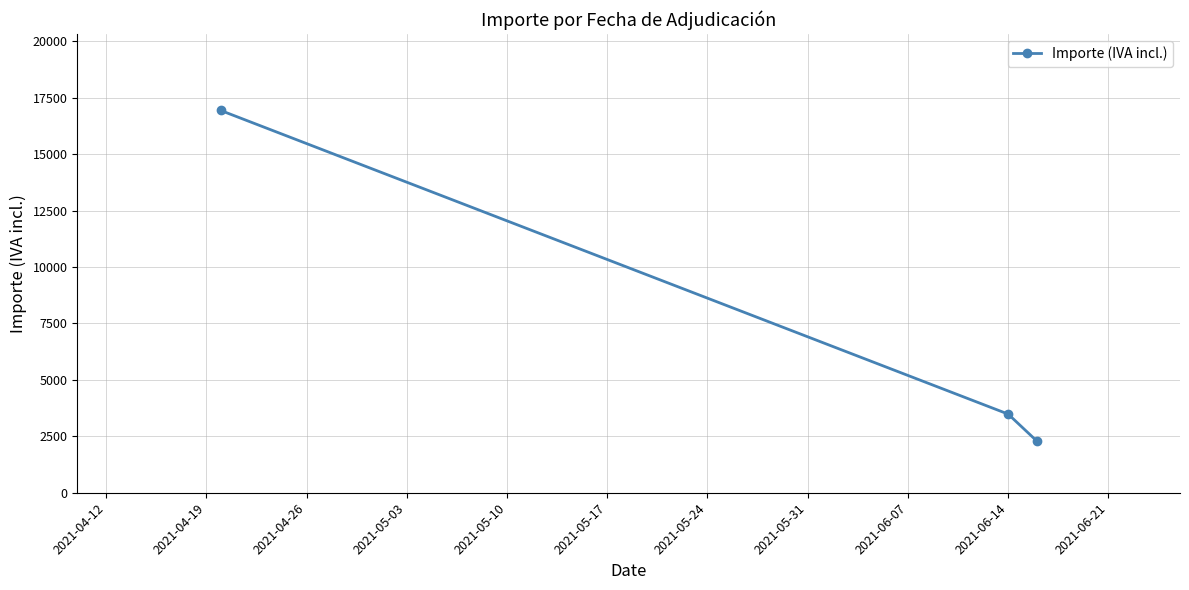

Reading right to left, what are all the values shown in this chart?

2291.7	3484.8	16940.0